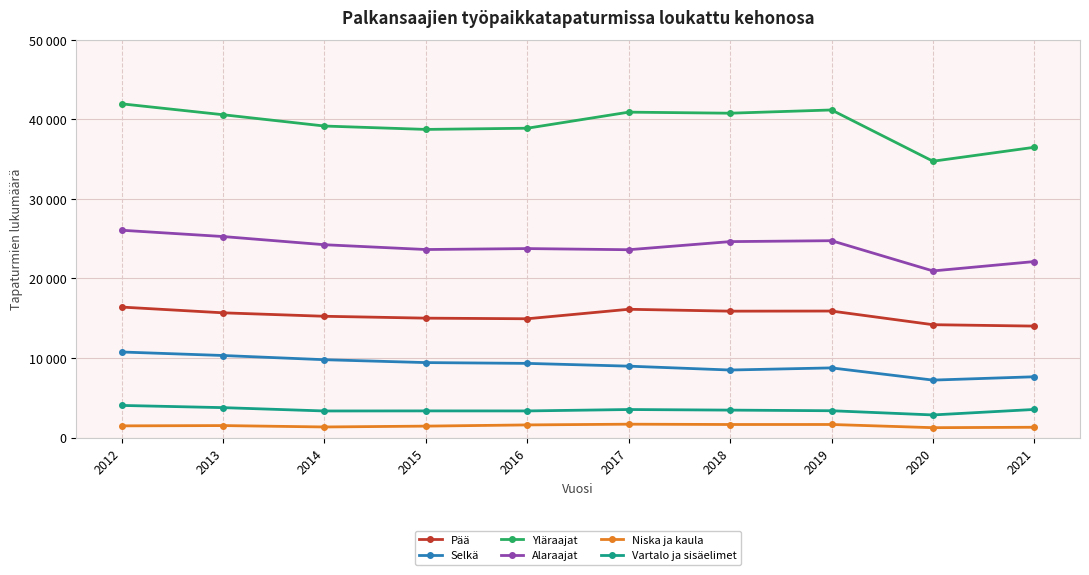

Reading right to left, what are all the values shown in this chart?

Pää: 2021=14007	2020=14183	2019=15899	2018=15885	2017=16122	2016=14929	2015=15006	2014=15242	2013=15676	2012=16398
Selkä: 2021=7637	2020=7217	2019=8752	2018=8485	2017=8971	2016=9319	2015=9419	2014=9781	2013=10310	2012=10751
Yläraajat: 2021=36490	2020=34736	2019=41180	2018=40773	2017=40906	2016=38885	2015=38735	2014=39160	2013=40581	2012=41952
Alaraajat: 2021=22123	2020=20943	2019=24744	2018=24629	2017=23609	2016=23753	2015=23634	2014=24238	2013=25267	2012=26059
Niska ja kaula: 2021=1289	2020=1236	2019=1637	2018=1635	2017=1675	2016=1583	2015=1432	2014=1325	2013=1500	2012=1464
Vartalo ja sisäelimet: 2021=3528	2020=2837	2019=3365	2018=3444	2017=3518	2016=3341	2015=3345	2014=3336	2013=3756	2012=4033